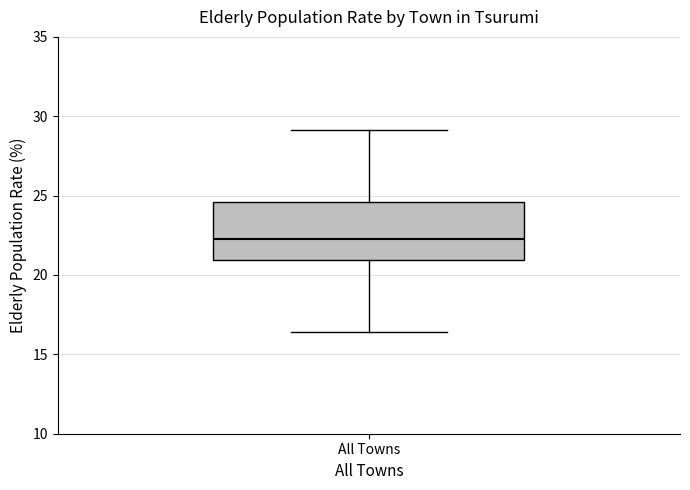

Transcribe this box plot: give where the median line is, the range the box spans, and where the two whiskers end, as read against the y-axis. The values are not printed on the chart, so give them approximately, as read against the axis.

median 22.0, box 21.0 to 24.5, whiskers 16.5 to 29.0